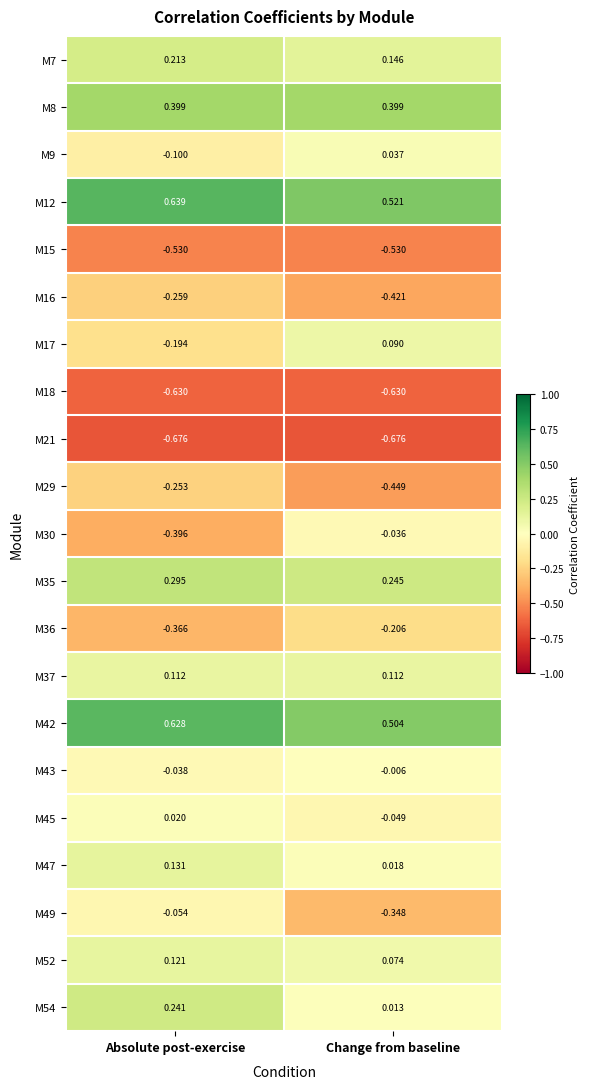

What is the spread (max minus min) of values at Absolute post-exercise?

1.3